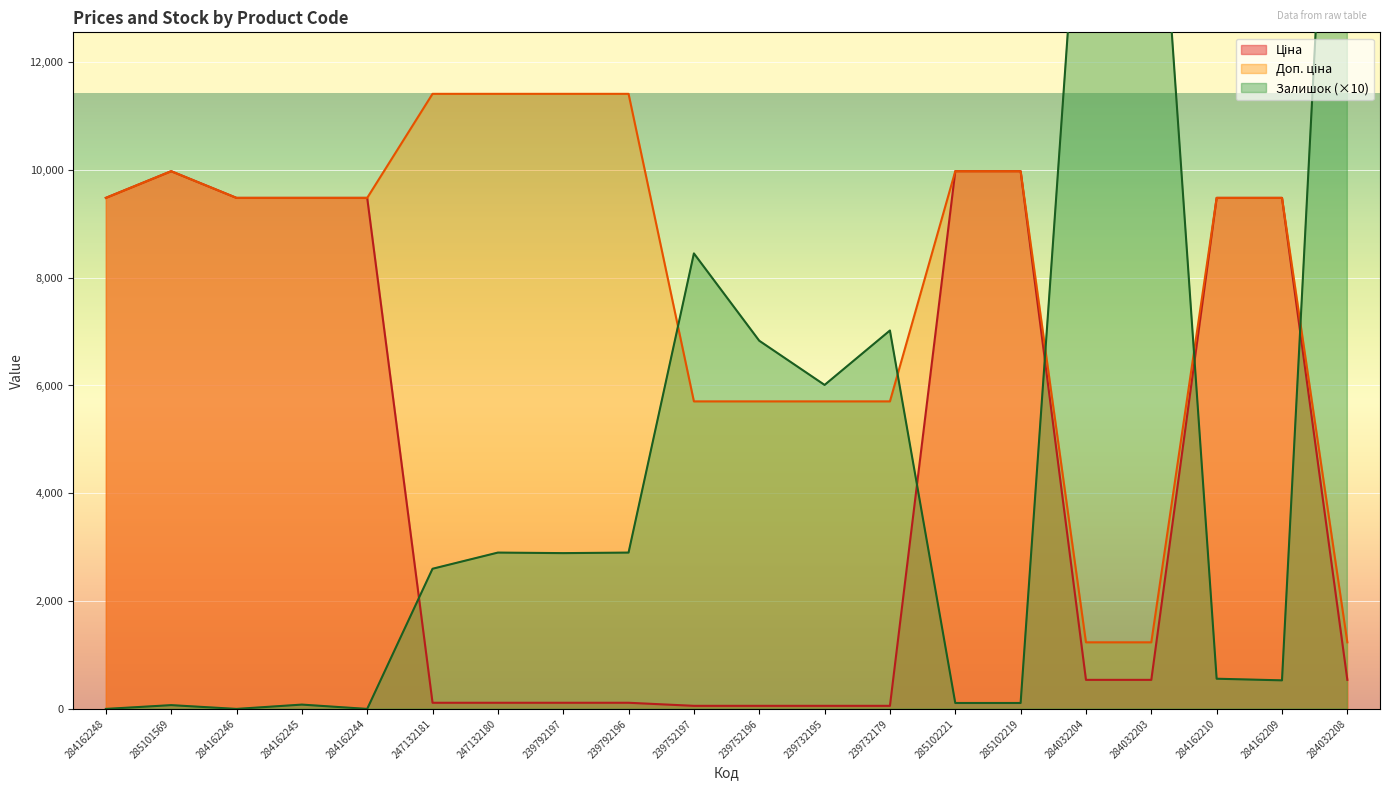

What is the value of the Залишок point at the 8th from the left?

2890.0